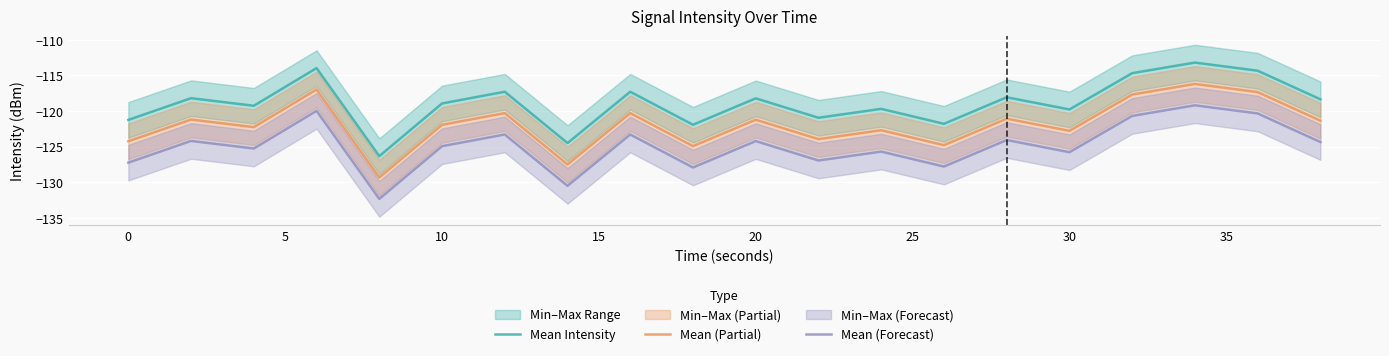

True or false: Mean (Forecast) has a value of -65.5 at 10.

False